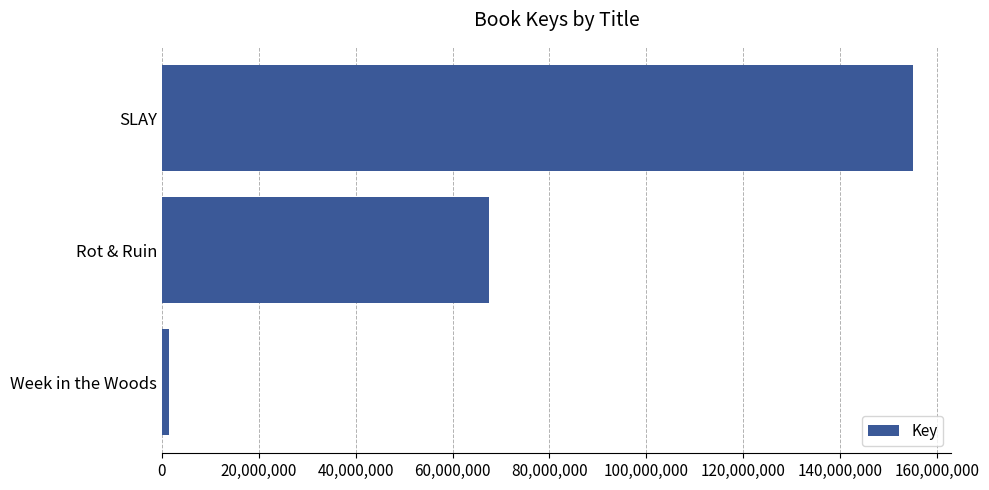

What is the difference between the maximum and second lowest values?

87493950